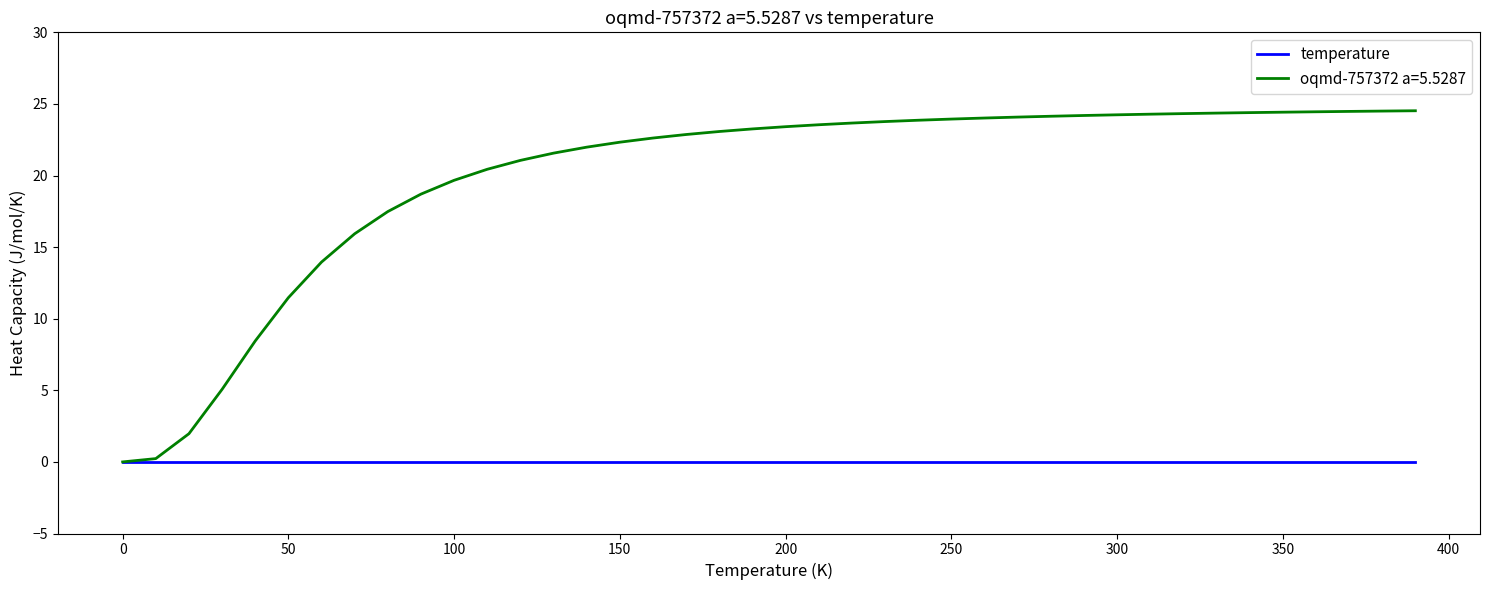

Which series has the largest range (max minus min)?

oqmd-757372 a=5.5287